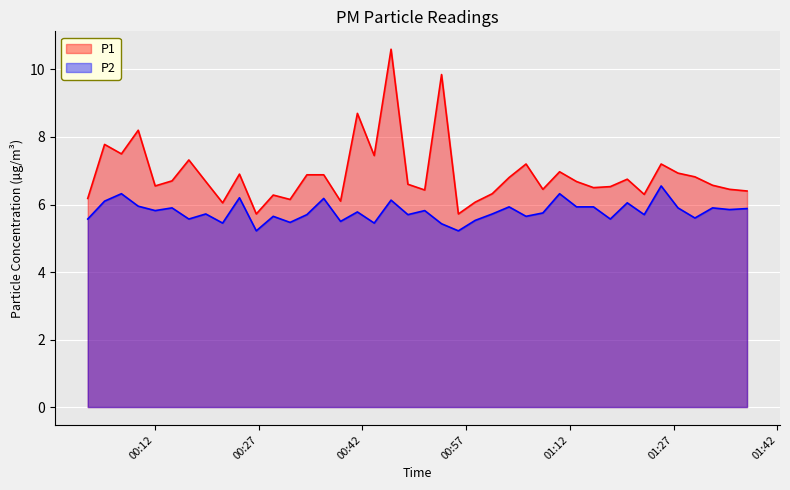

Reading left to right, extract all data points from this chart.

P1: 2022-07-21T00:02:18=6.2	2022-07-21T00:04:44=7.8	2022-07-21T00:07:10=7.5	2022-07-21T00:09:36=8.2	2022-07-21T00:12:03=6.5	2022-07-21T00:14:29=6.7	2022-07-21T00:16:55=7.3	2022-07-21T00:19:22=6.7	2022-07-21T00:21:48=6.0	2022-07-21T00:24:14=6.9	2022-07-21T00:26:40=5.7	2022-07-21T00:29:07=6.3	2022-07-21T00:31:33=6.2	2022-07-21T00:33:59=6.9	2022-07-21T00:36:25=6.9	2022-07-21T00:38:51=6.1	2022-07-21T00:41:17=8.7	2022-07-21T00:43:43=7.5	2022-07-21T00:46:09=10.6	2022-07-21T00:48:35=6.6	2022-07-21T00:51:01=6.4	2022-07-21T00:53:27=9.8	2022-07-21T00:55:53=5.7	2022-07-21T00:58:19=6.1	2022-07-21T01:00:47=6.3	2022-07-21T01:03:13=6.8	2022-07-21T01:05:40=7.2	2022-07-21T01:08:06=6.5	2022-07-21T01:10:31=7.0	2022-07-21T01:12:58=6.7	2022-07-21T01:15:25=6.5	2022-07-21T01:17:51=6.5	2022-07-21T01:20:18=6.8	2022-07-21T01:22:45=6.3	2022-07-21T01:25:12=7.2	2022-07-21T01:27:38=6.9	2022-07-21T01:30:05=6.8	2022-07-21T01:32:38=6.6	2022-07-21T01:35:05=6.5	2022-07-21T01:37:37=6.4
P2: 2022-07-21T00:02:18=5.6	2022-07-21T00:04:44=6.1	2022-07-21T00:07:10=6.3	2022-07-21T00:09:36=6.0	2022-07-21T00:12:03=5.8	2022-07-21T00:14:29=5.9	2022-07-21T00:16:55=5.6	2022-07-21T00:19:22=5.7	2022-07-21T00:21:48=5.5	2022-07-21T00:24:14=6.2	2022-07-21T00:26:40=5.2	2022-07-21T00:29:07=5.7	2022-07-21T00:31:33=5.5	2022-07-21T00:33:59=5.7	2022-07-21T00:36:25=6.2	2022-07-21T00:38:51=5.5	2022-07-21T00:41:17=5.8	2022-07-21T00:43:43=5.5	2022-07-21T00:46:09=6.1	2022-07-21T00:48:35=5.7	2022-07-21T00:51:01=5.8	2022-07-21T00:53:27=5.4	2022-07-21T00:55:53=5.2	2022-07-21T00:58:19=5.5	2022-07-21T01:00:47=5.7	2022-07-21T01:03:13=5.9	2022-07-21T01:05:40=5.7	2022-07-21T01:08:06=5.8	2022-07-21T01:10:31=6.3	2022-07-21T01:12:58=5.9	2022-07-21T01:15:25=5.9	2022-07-21T01:17:51=5.6	2022-07-21T01:20:18=6.0	2022-07-21T01:22:45=5.7	2022-07-21T01:25:12=6.5	2022-07-21T01:27:38=5.9	2022-07-21T01:30:05=5.6	2022-07-21T01:32:38=5.9	2022-07-21T01:35:05=5.8	2022-07-21T01:37:37=5.9